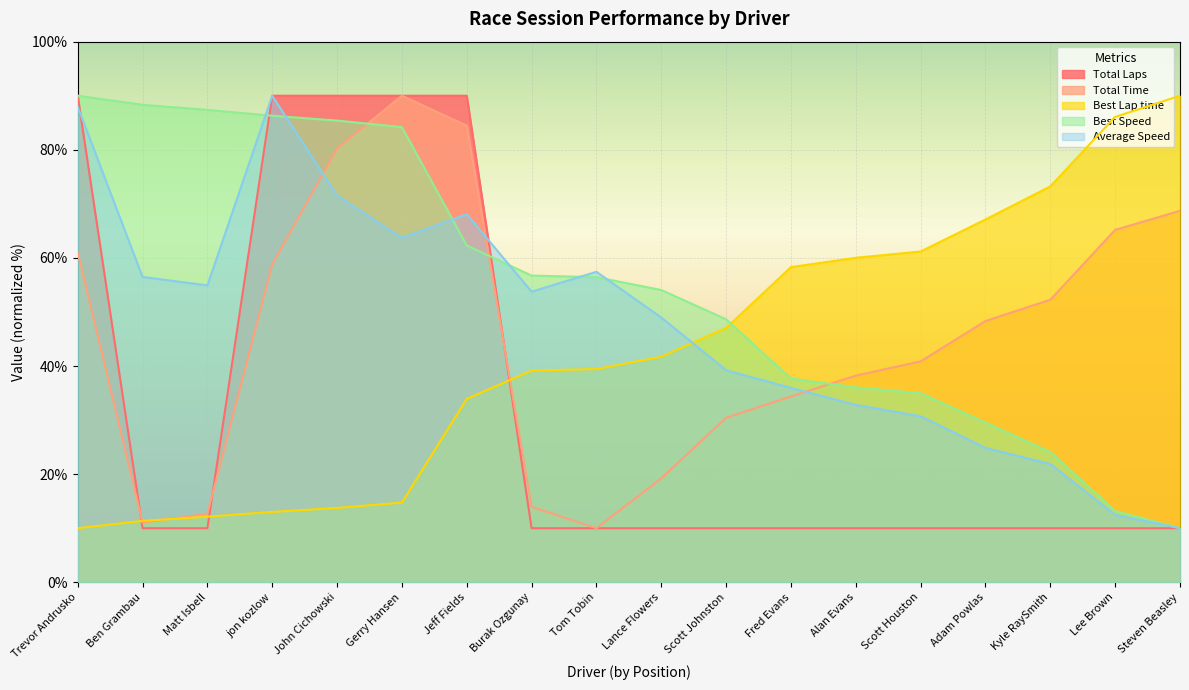

How many intersections are there between Average Speed and Total Laps?

2